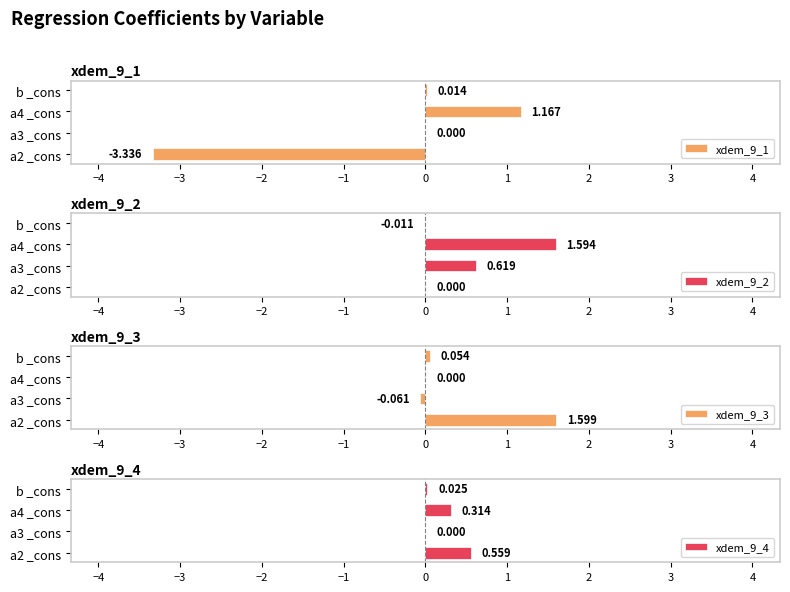

At how many categories does at least one series exceed 1?

2